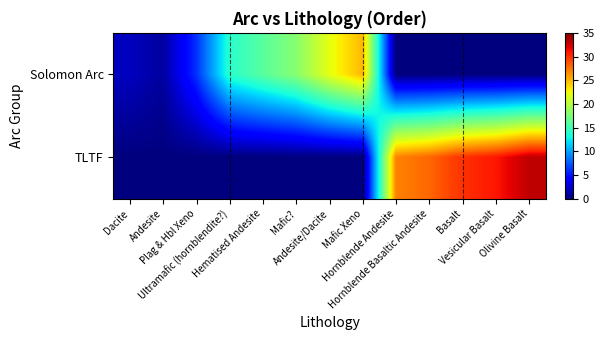

Between Hornblende Andesite and Vesicular Basalt, which series saw the biggest shift?

TLTF